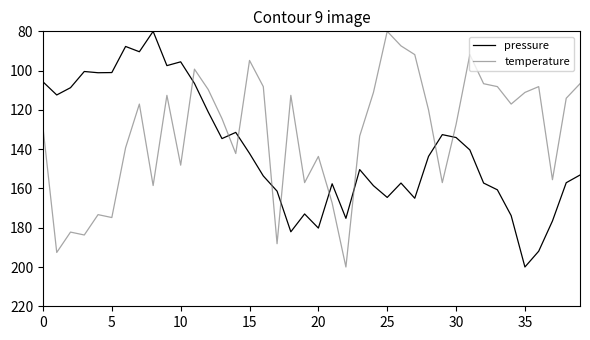

Which series ends up on top after the final intersection of pressure and temperature?

pressure